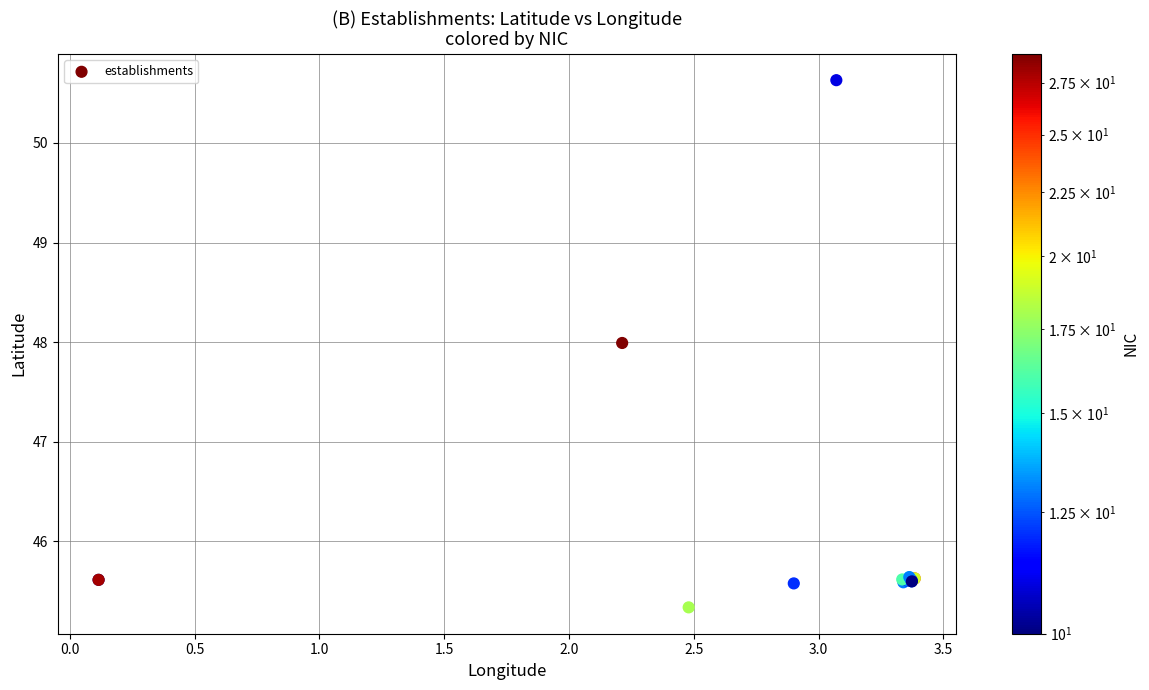

What Y value in the scatter plot is closest to 47?

48.0